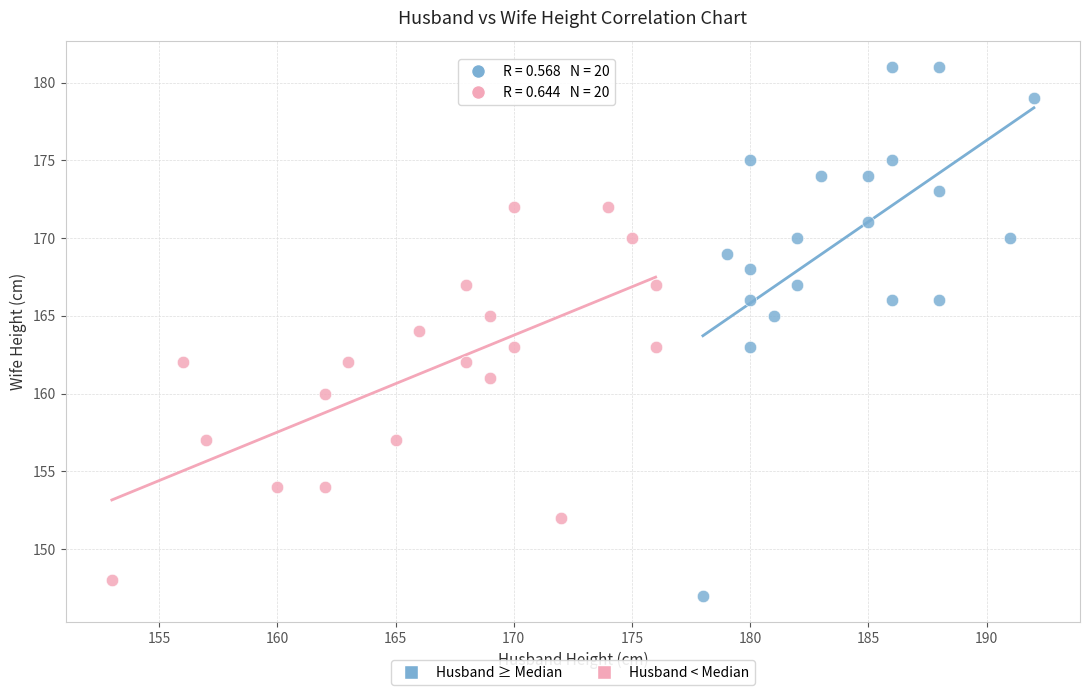

Which series contains the highest Y value?

Husband ≥ Median